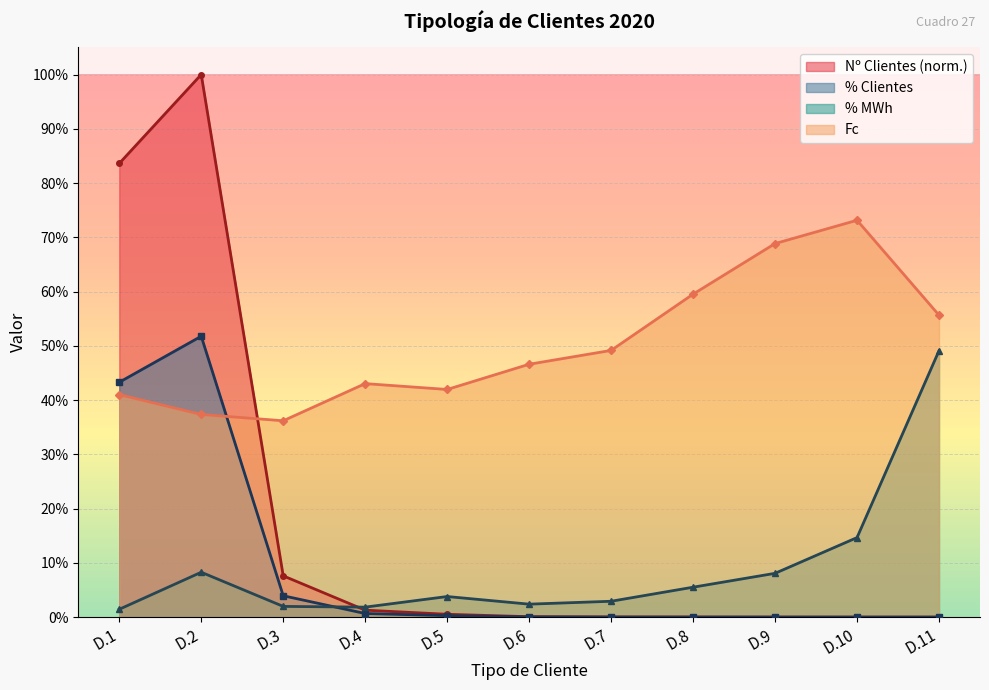

Reading left to right, extract all data points from this chart.

Nº Clientes: D.1=0.8	D.2=1.0	D.3=0.1	D.4=0.0	D.5=0.0	D.6=0.0	D.7=0.0	D.8=0.0	D.9=0.0	D.10=0.0	D.11=0.0
% Clientes: D.1=0.4	D.2=0.5	D.3=0.0	D.4=0.0	D.5=0.0	D.6=0.0	D.7=0.0	D.8=0.0	D.9=0.0	D.10=0.0	D.11=0.0
% MWh: D.1=0.0	D.2=0.1	D.3=0.0	D.4=0.0	D.5=0.0	D.6=0.0	D.7=0.0	D.8=0.1	D.9=0.1	D.10=0.1	D.11=0.5
Fc: D.1=0.4	D.2=0.4	D.3=0.4	D.4=0.4	D.5=0.4	D.6=0.5	D.7=0.5	D.8=0.6	D.9=0.7	D.10=0.7	D.11=0.6